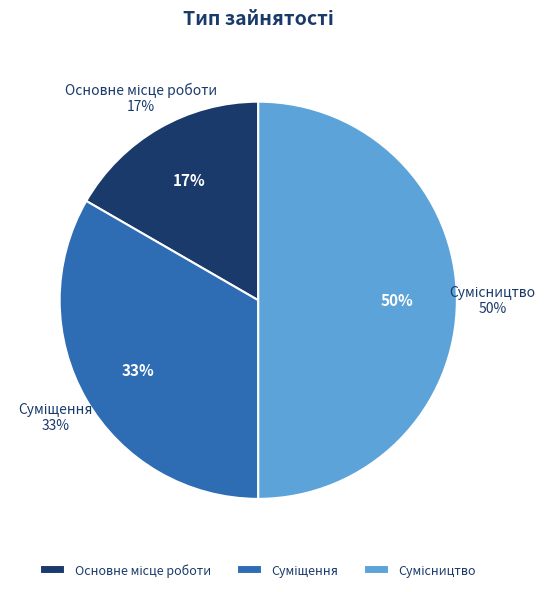

Which category has the smallest portion of the pie?

Основне місце роботи